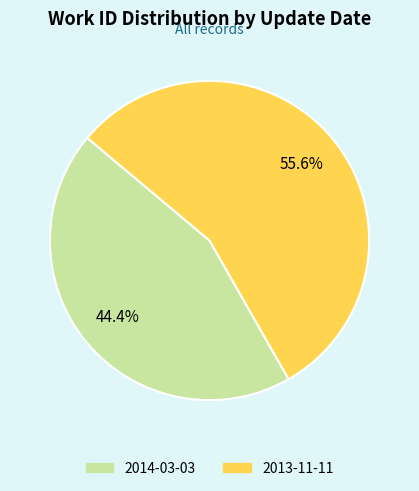

How many slices are in this pie chart?

2